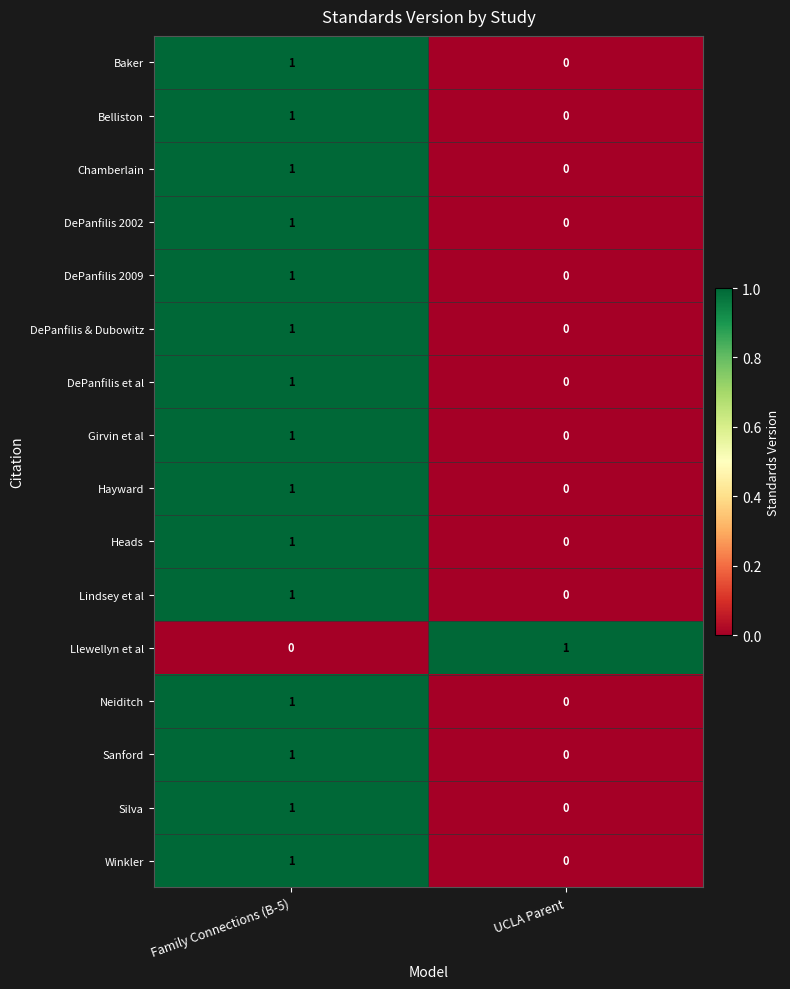

At which category is the sum across all series the highest?

Family Connections (B-5)